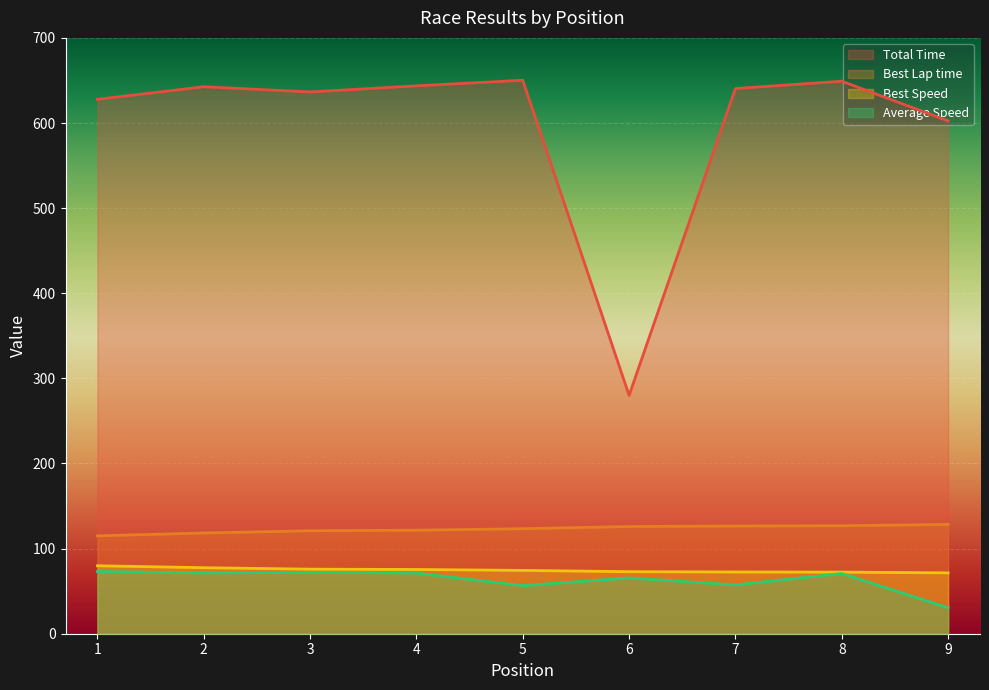

What is the minimum value for Total Time?

280.0